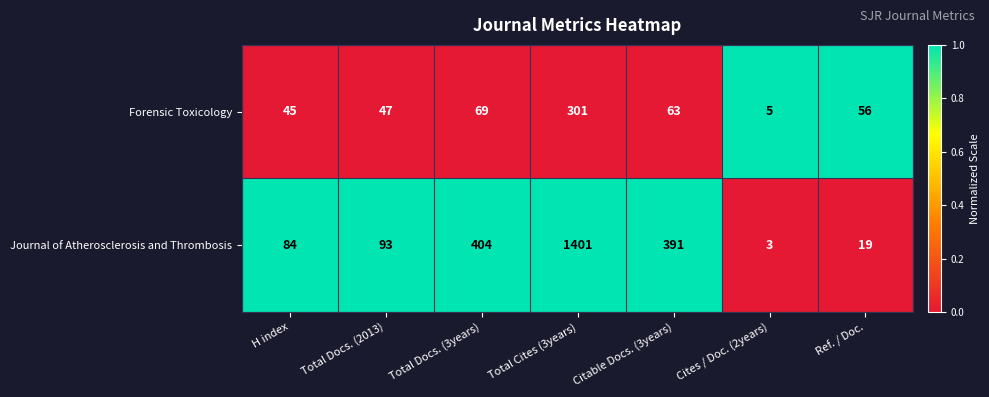

List the series in order of their overall mean, lowest first.

Forensic Toxicology, Journal of Atherosclerosis and Thrombosis